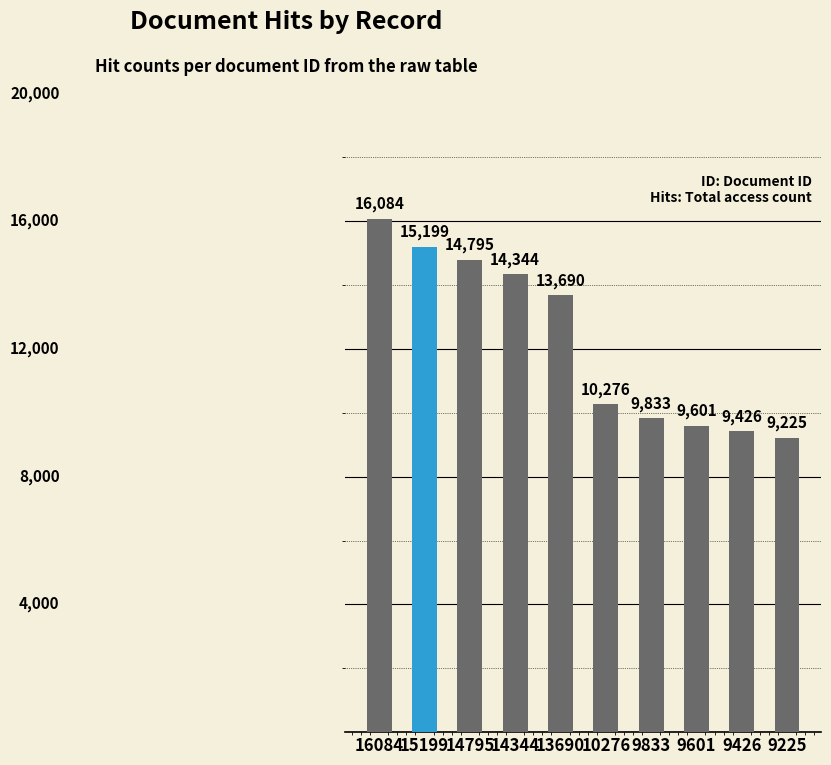

List the labels in order of value, smallest first.

9225, 9426, 9601, 9833, 10276, 13690, 14344, 14795, 15199, 16084